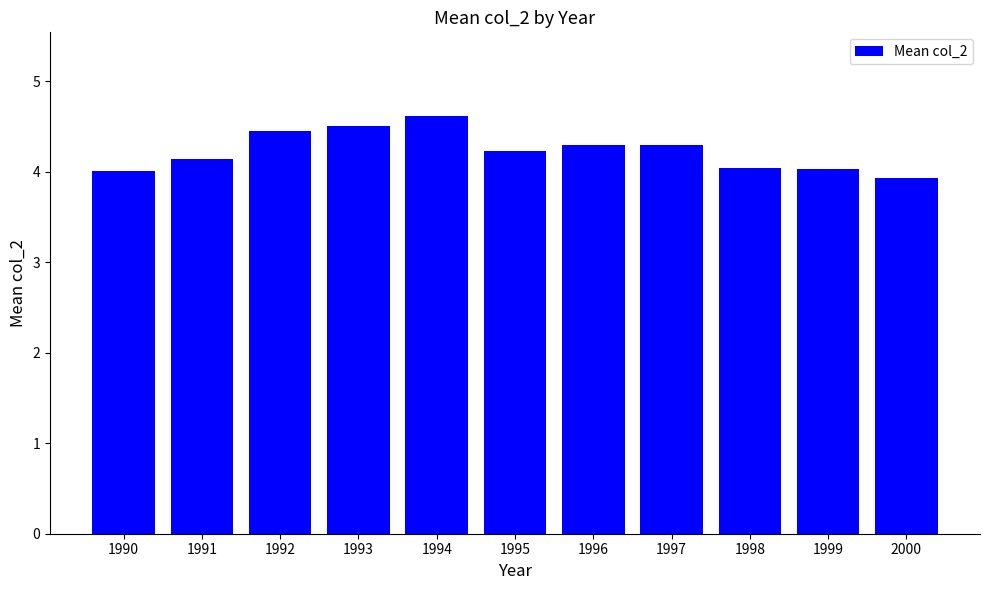

How many series are shown in this chart?

1